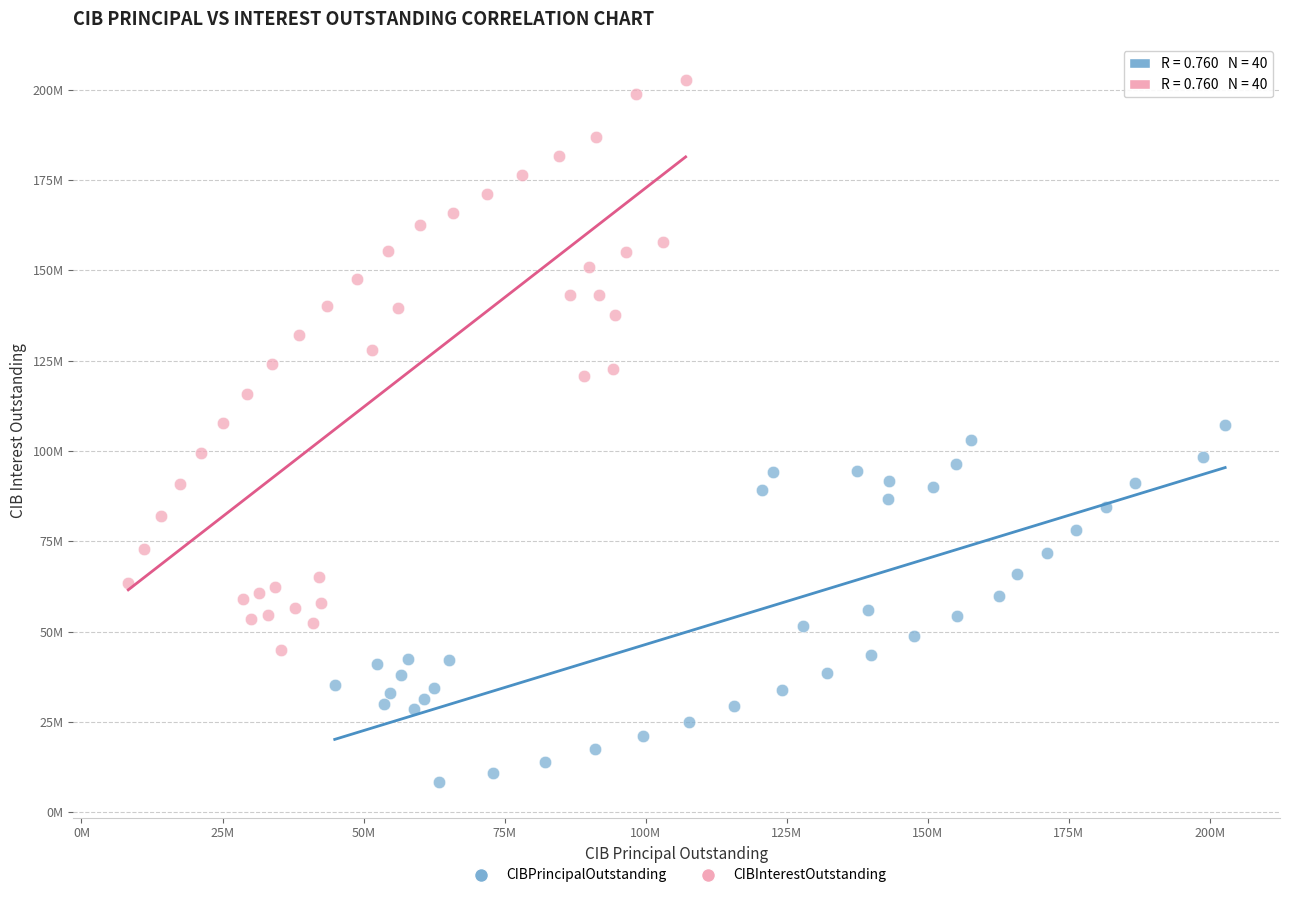

Which series reaches the minimum Y coordinate?

CIBPrincipalOutstanding